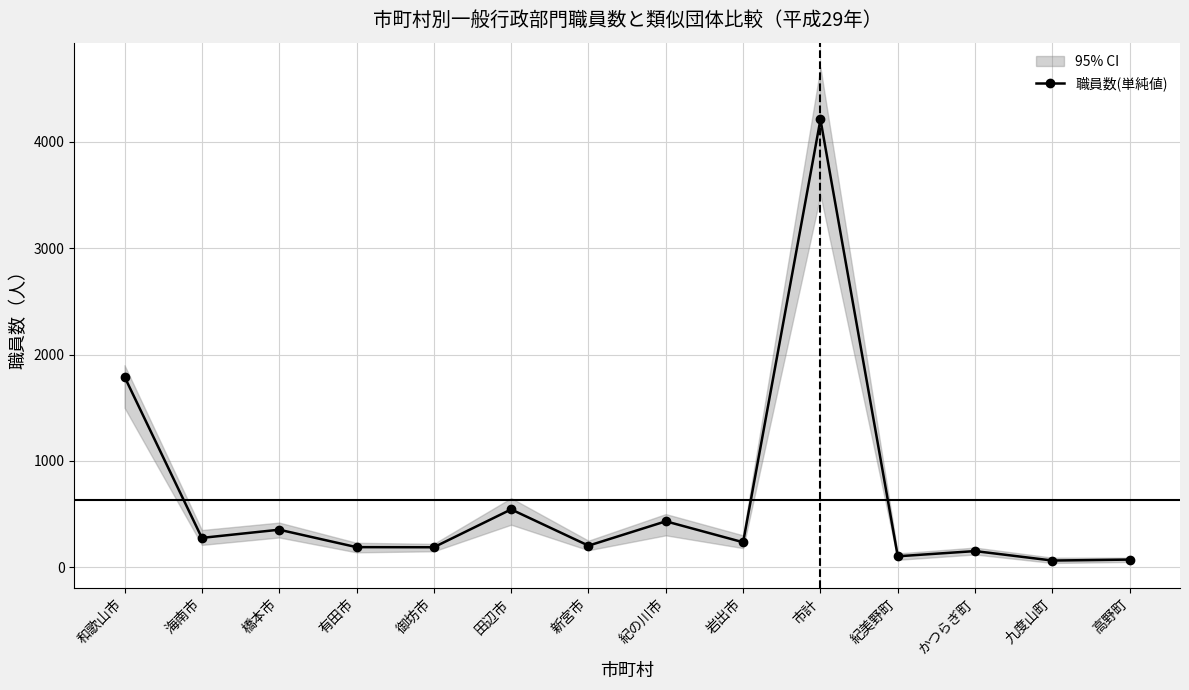

Where is the first local minimum?

海南市